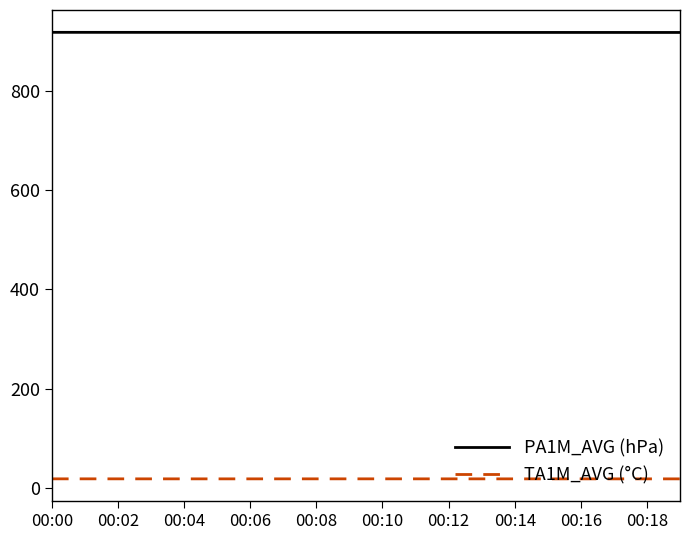

What is the difference between the maximum and second lowest values in the TA1M_AVG (°C) series?

0.1